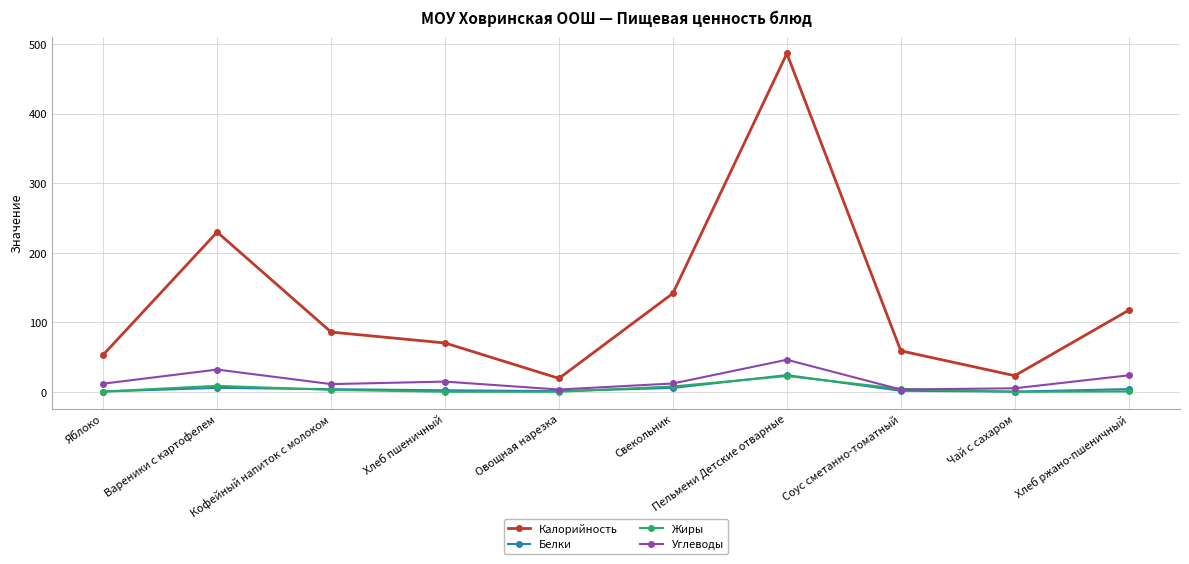

What is the label of the 10th point from the left?

Хлеб ржано-пшеничный